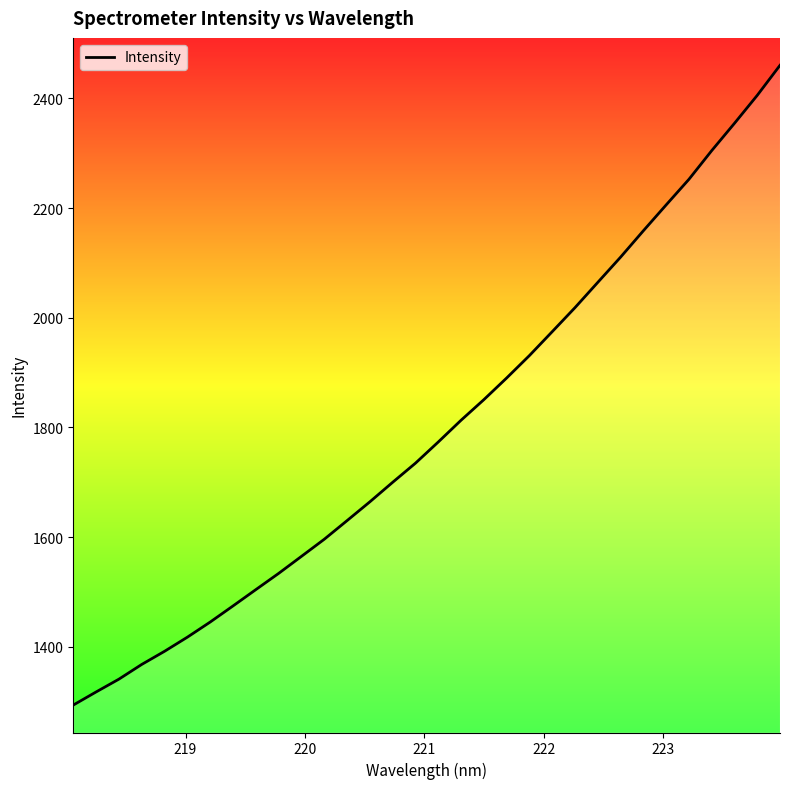

What is the difference between the maximum and minimum values?

1166.4